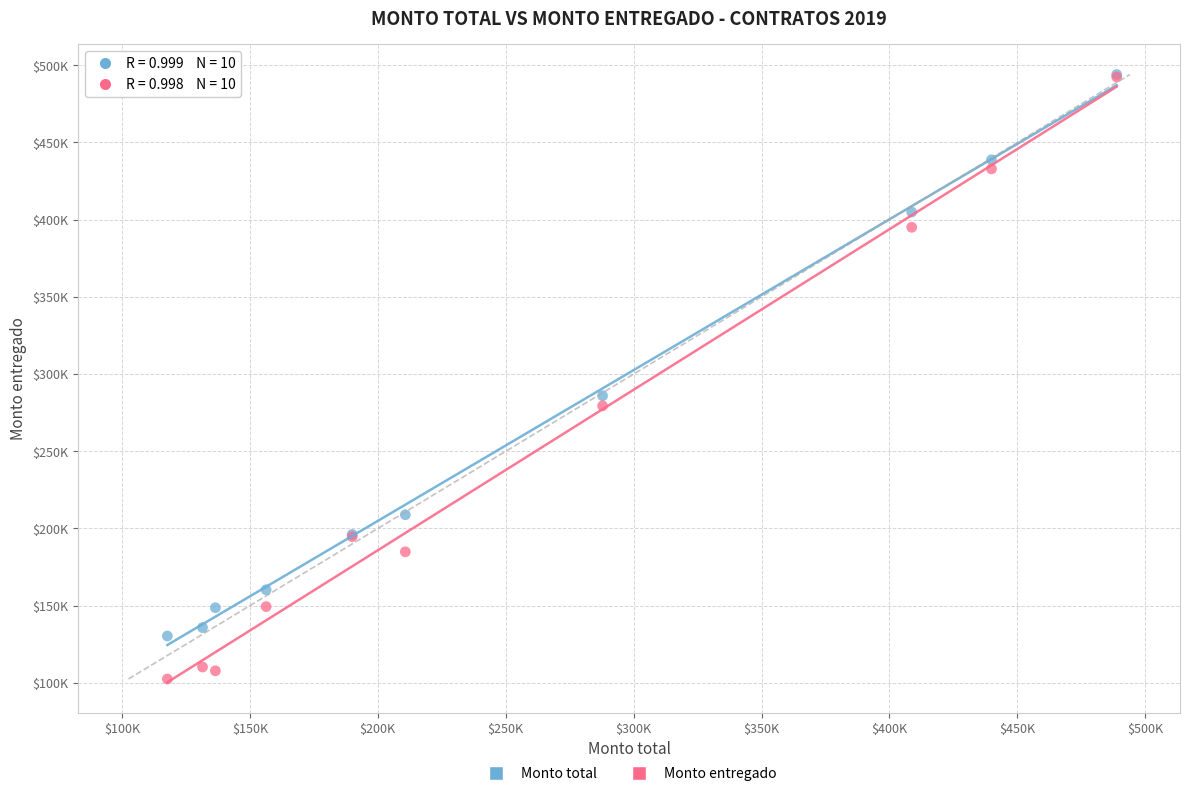

Which series has the widest spread of Y values?

Monto entregado